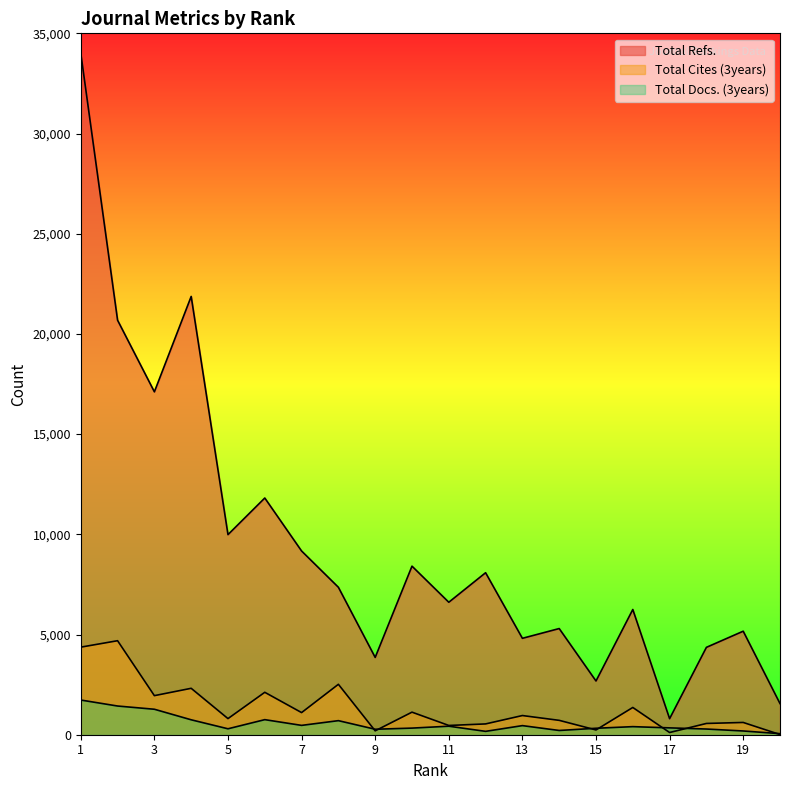

What is the value of the Total Docs. (3years) point at the 8th from the left?

702